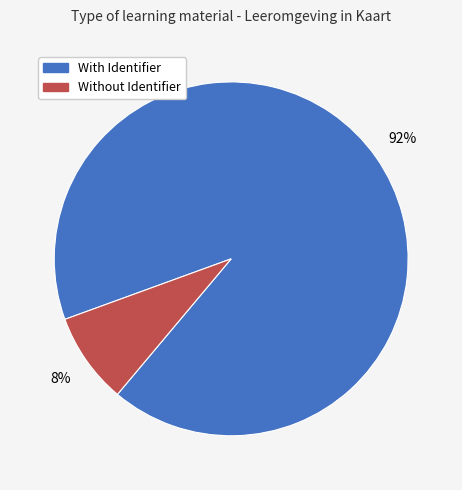

Does any single category account for the majority?

Yes